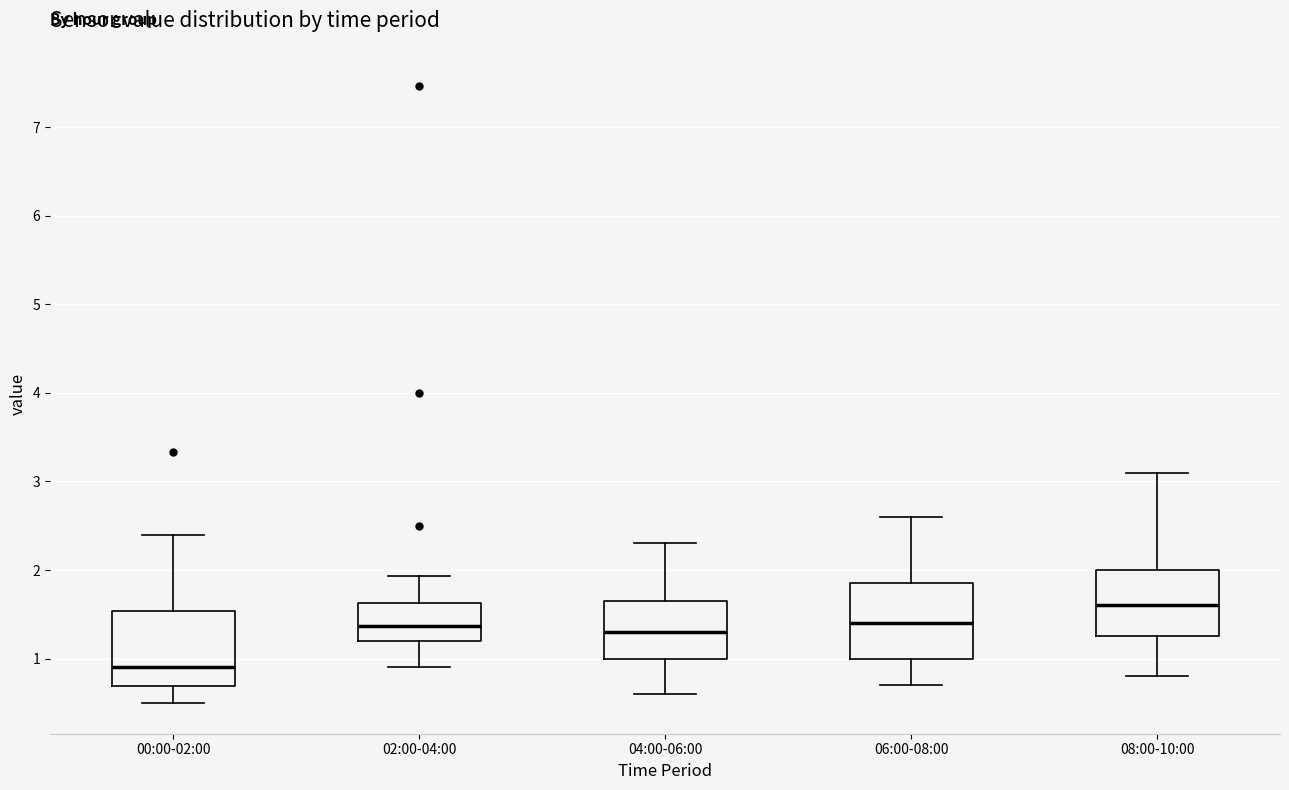

Reading left to right, transcribe this box plot: for each box, give where its median line is, the range the box spans, and where its two whiskers end, as read against the y-axis. The values are not printed on the chart, so give them approximately, as read against the axis.

00:00-02:00: median 0.9, box 0.7 to 1.5, whiskers 0.5 to 2.4
02:00-04:00: median 1.4, box 1.2 to 1.6, whiskers 0.9 to 1.9
04:00-06:00: median 1.3, box 1.0 to 1.7, whiskers 0.6 to 2.3
06:00-08:00: median 1.4, box 1.0 to 1.9, whiskers 0.7 to 2.6
08:00-10:00: median 1.6, box 1.3 to 2.0, whiskers 0.8 to 3.1